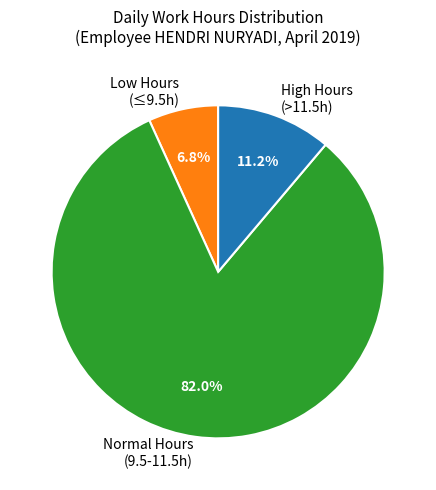

What is the smallest slice in the pie chart?

Low Hours (≤9.5h)